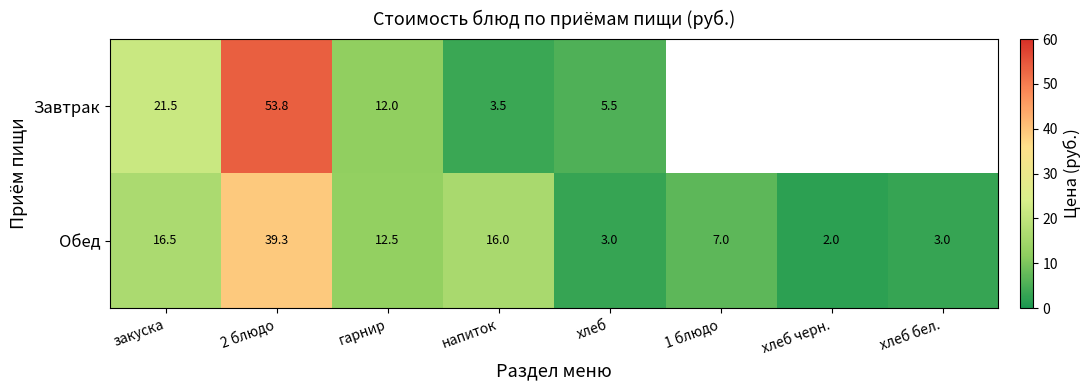

Is it true that Обед equals 23.4 at закуска?

False